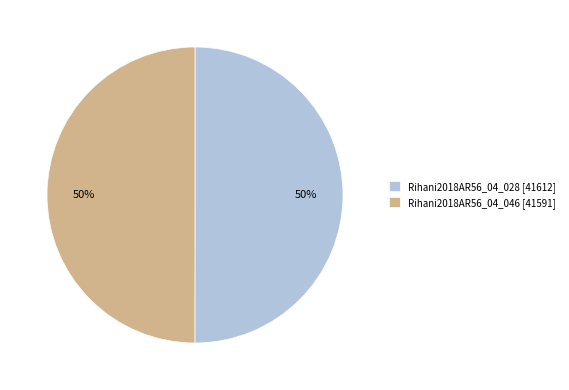

To the nearest percent, what portion does Rihani2018AR56_04_028 [41612] represent?

50%